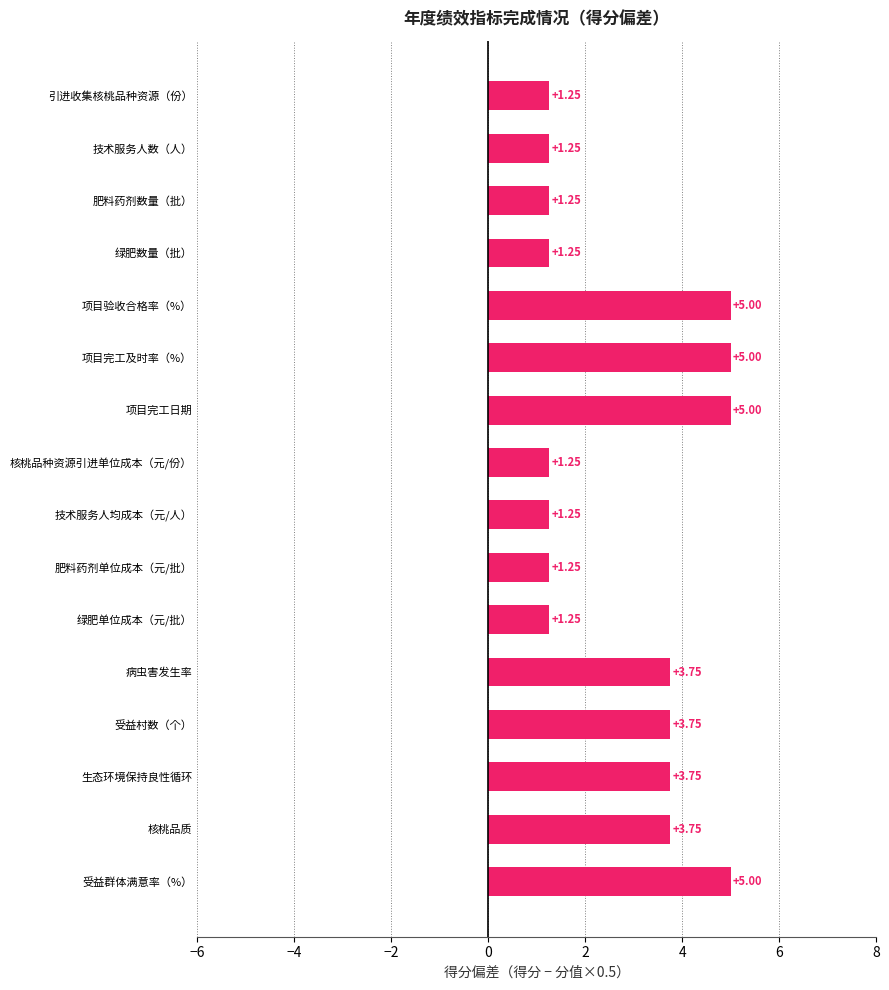

What is the change in value from 生态环境保持良性循环 to 技术服务人数（人）?

-2.5